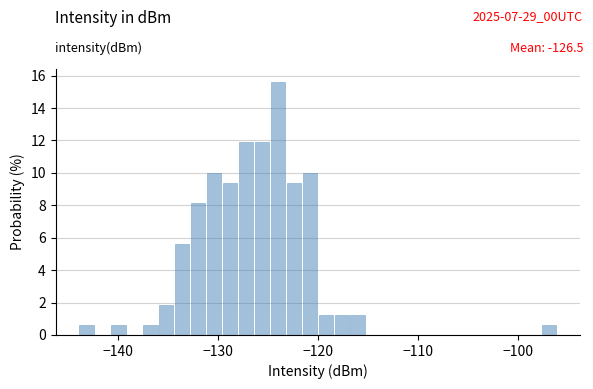

Read against the x-axis, roughly where is the centre of the tallest bar?

-124